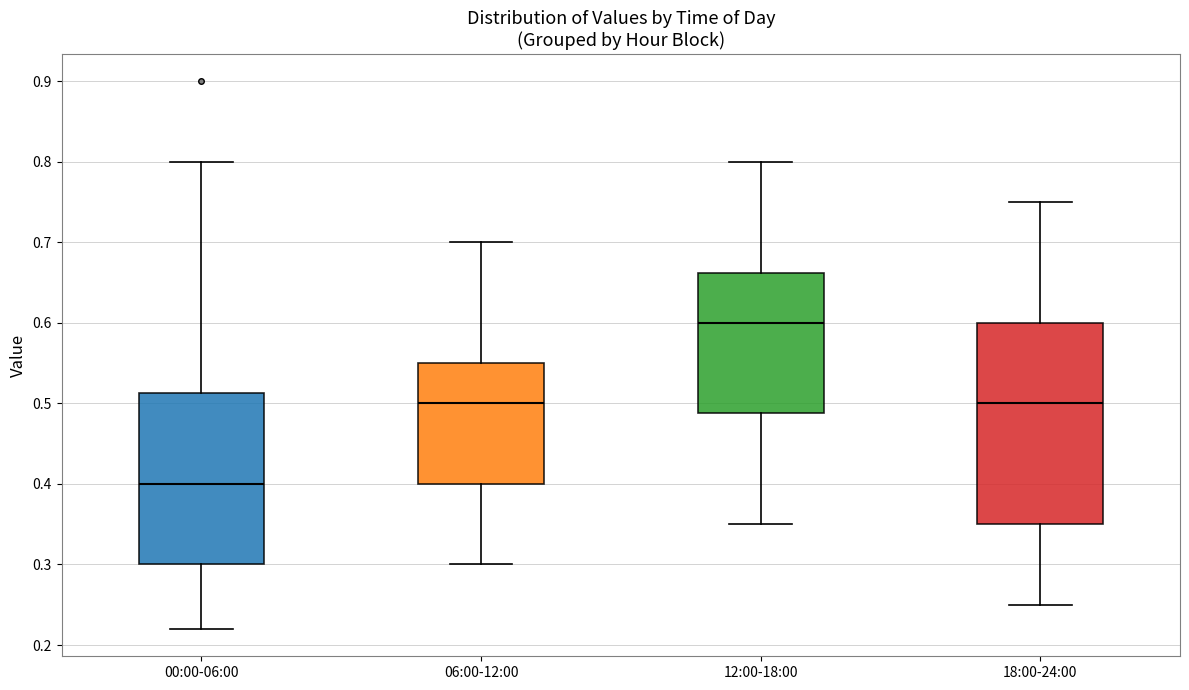

Reading left to right, read every box against the y-axis: the position of its median line, the range the box covers, and the ends of its whiskers. The values are not printed on the chart, so give them approximately, as read against the axis.

00:00-06:00: median 0.40, box 0.30 to 0.51, whiskers 0.22 to 0.80
06:00-12:00: median 0.50, box 0.40 to 0.55, whiskers 0.30 to 0.70
12:00-18:00: median 0.60, box 0.49 to 0.66, whiskers 0.35 to 0.80
18:00-24:00: median 0.50, box 0.35 to 0.60, whiskers 0.25 to 0.75